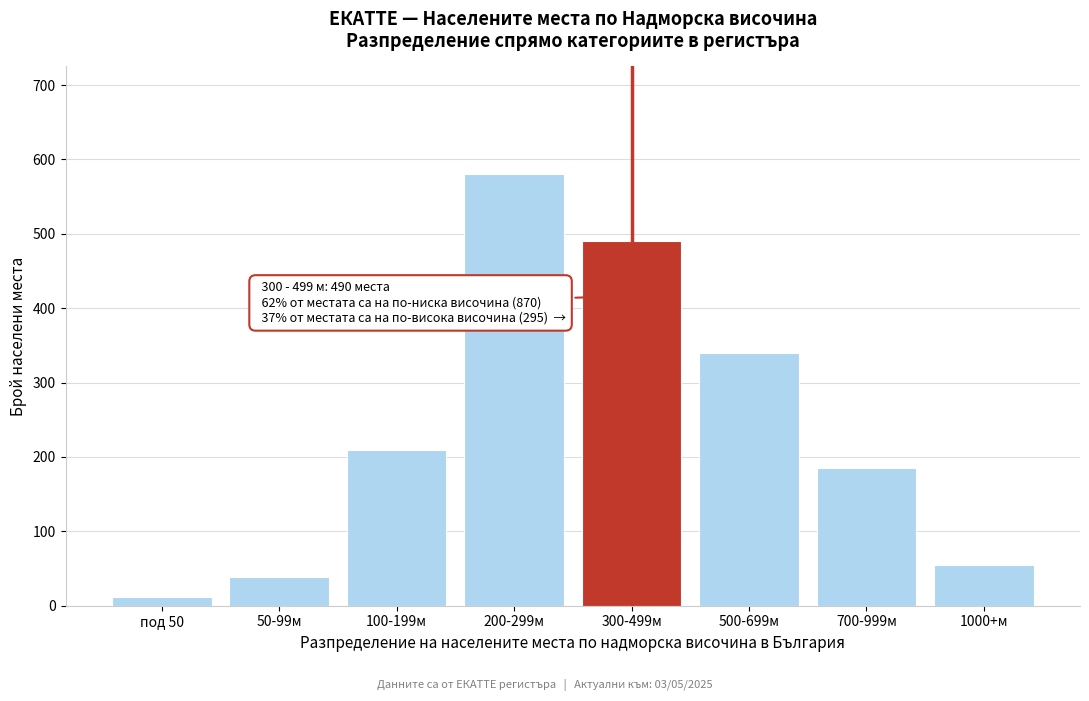

Reading left to right, transcribe all the data shown in this chart.

12	38	210	580	490	340	185	55